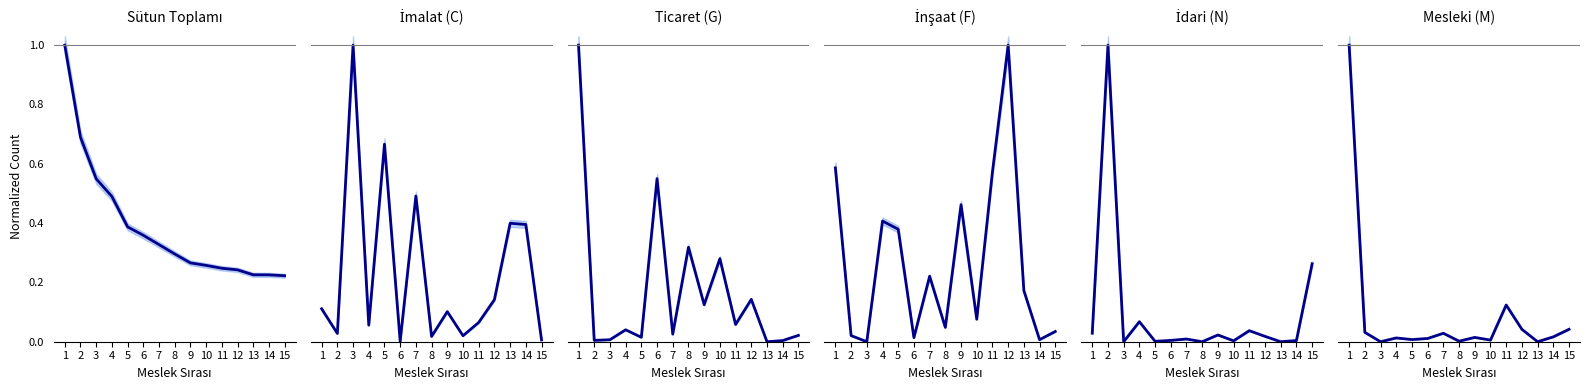

The value of Ticaret (G) at 11 is 0.0. True or false?

False